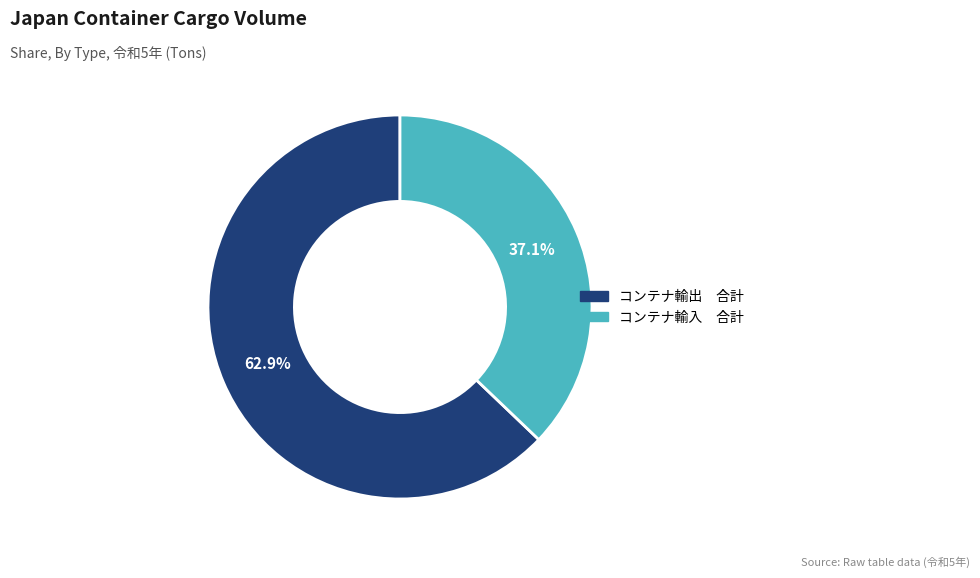

Count the number of slices in the pie.

2